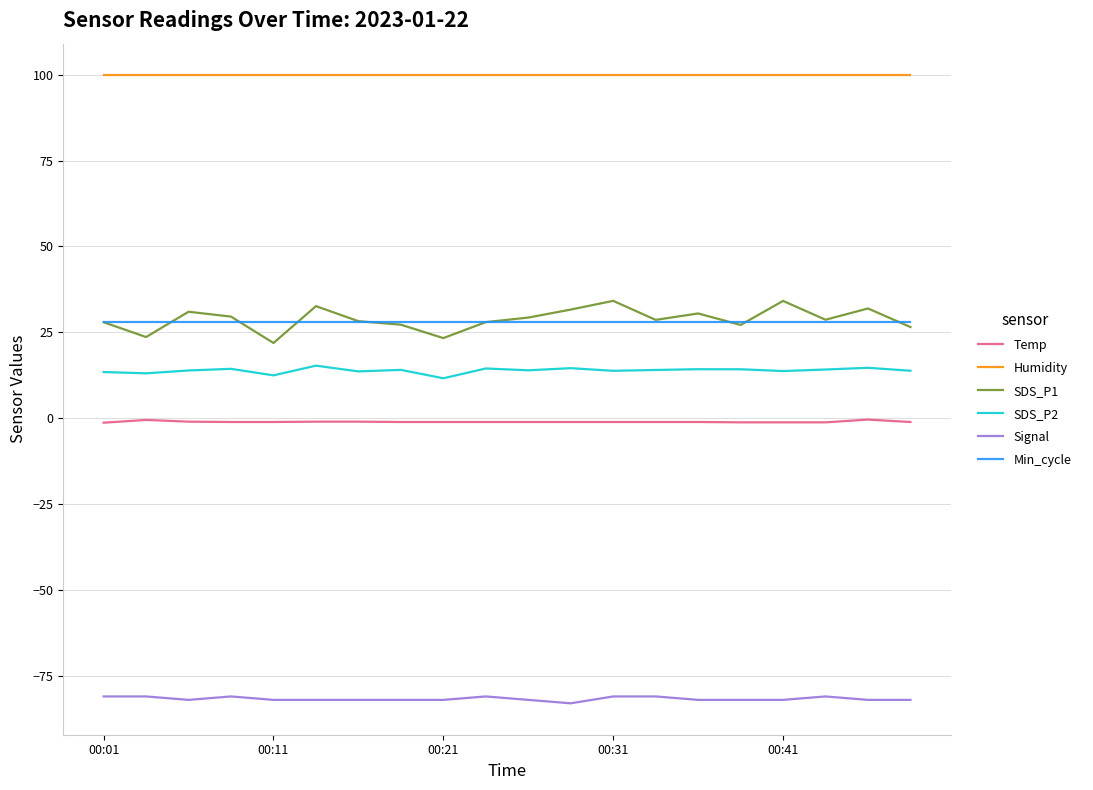

What is the lowest value of the SDS_P1 series?

21.9